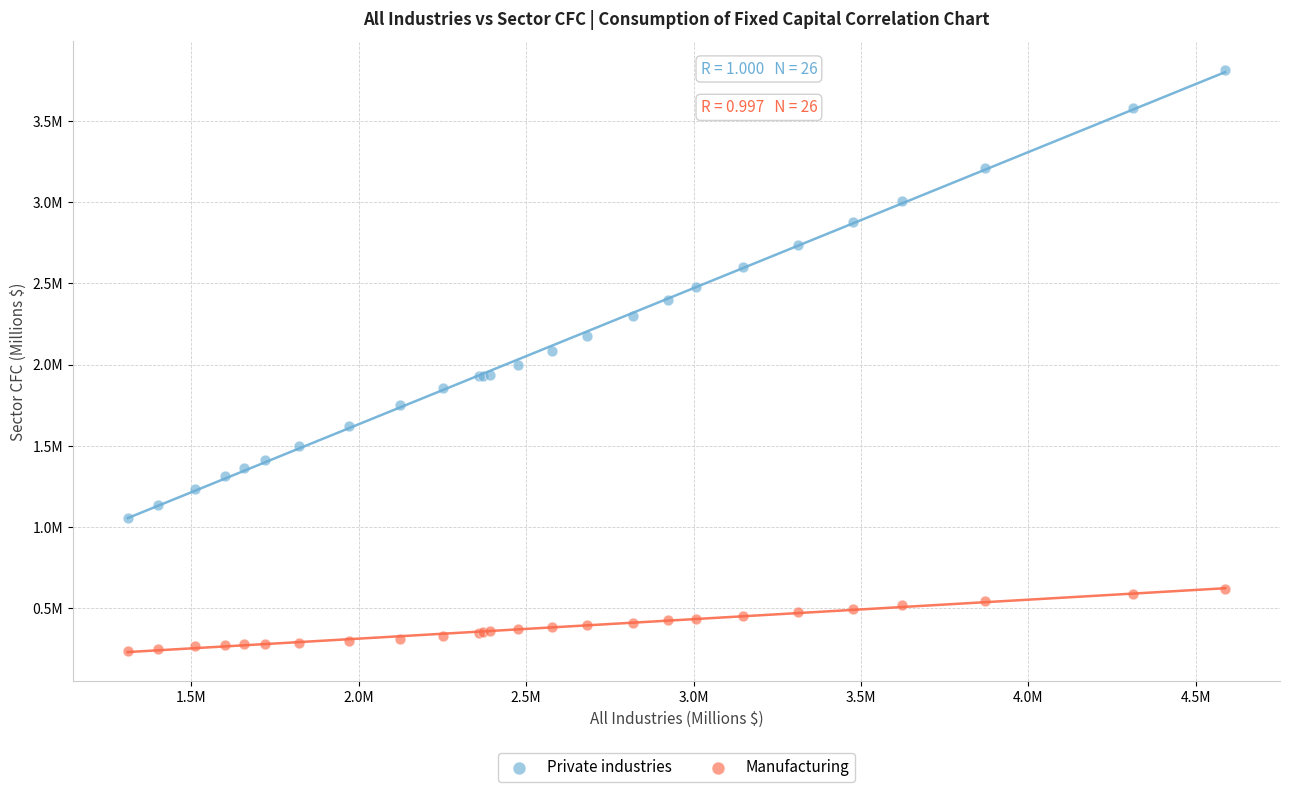

Which series has the largest Y range (max minus min)?

Private industries